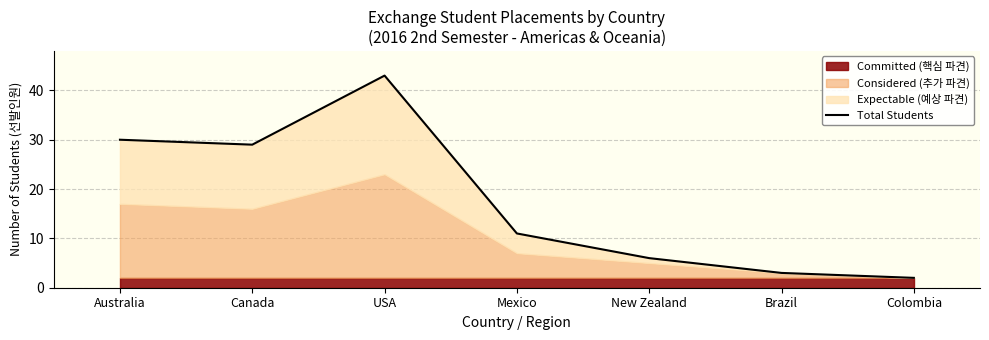

What is the difference between the second highest and second lowest values?

27